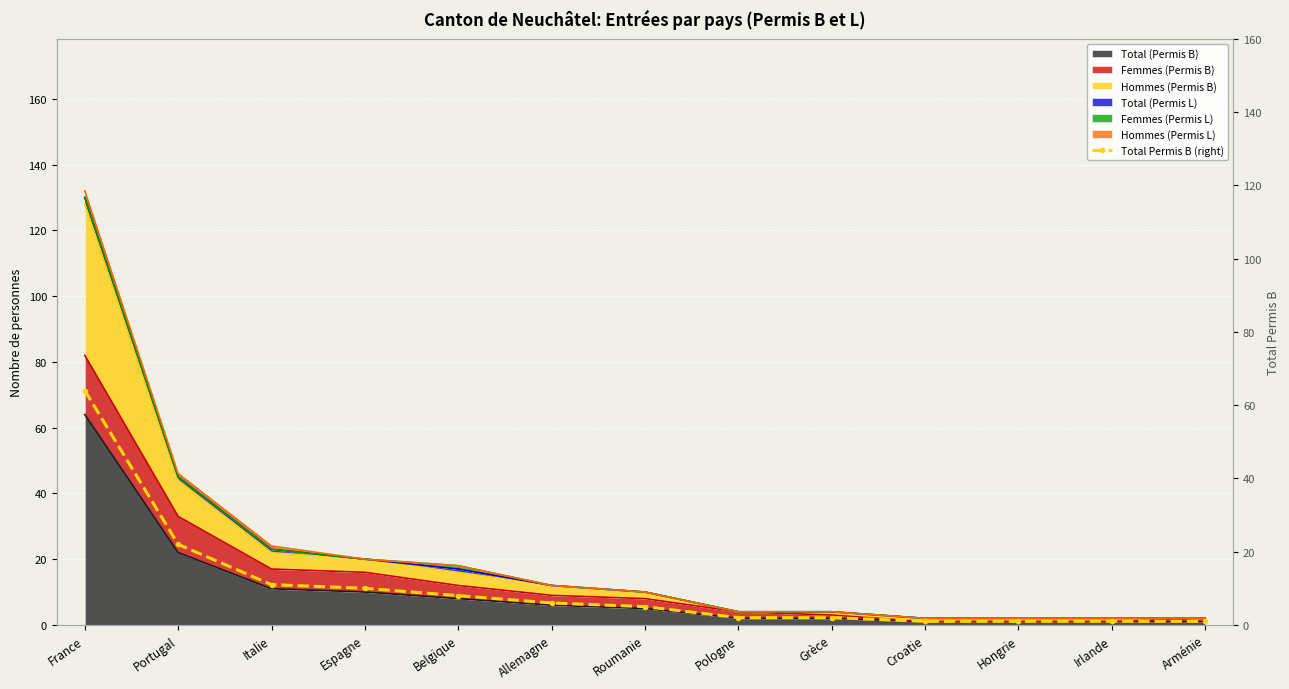

List the labels in order of value, smallest first.

Croatie, Hongrie, Irlande, Arménie, Pologne, Grèce, Roumanie, Allemagne, Belgique, Espagne, Italie, Portugal, France